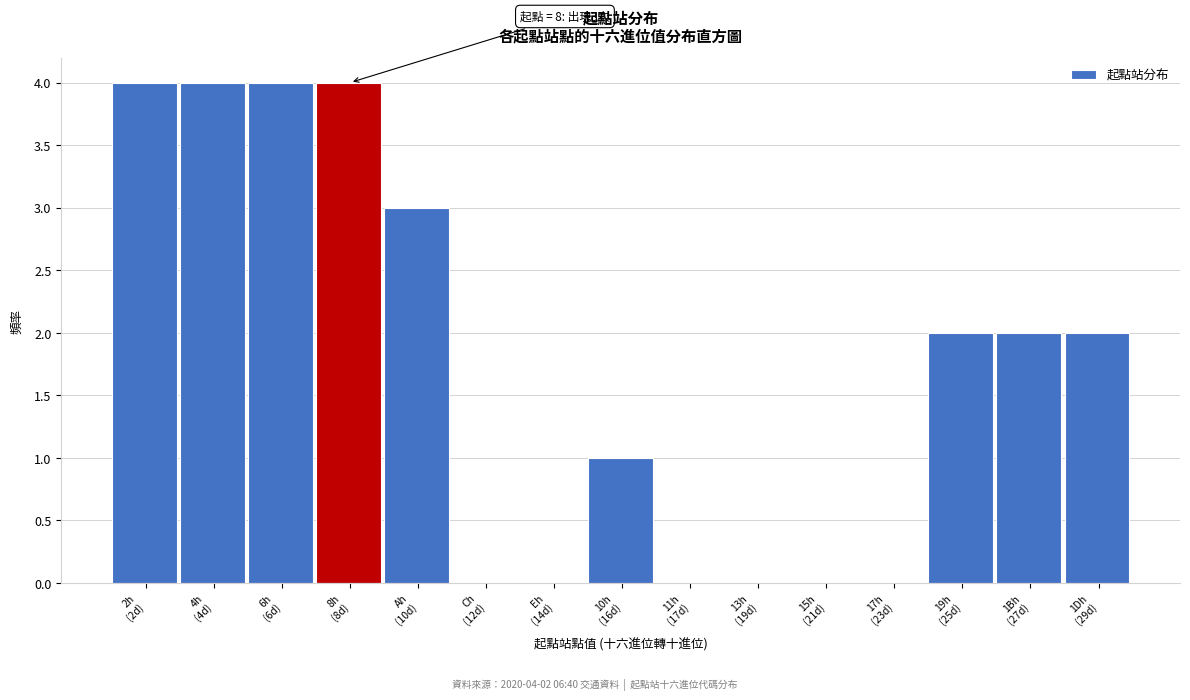

What is the maximum value shown in the chart?

4